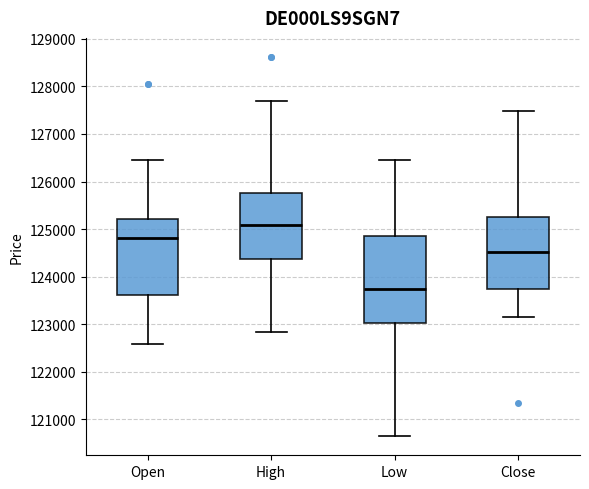

Reading left to right, transcribe this box plot: for each box, give where its median line is, the range the box spans, and where its two whiskers end, as read against the y-axis. The values are not printed on the chart, so give them approximately, as read against the axis.

Open: median 124800, box 123600 to 125200, whiskers 122600 to 126500
High: median 125100, box 124400 to 125800, whiskers 122800 to 127700
Low: median 123700, box 123000 to 124900, whiskers 120600 to 126500
Close: median 124500, box 123700 to 125300, whiskers 123200 to 127500